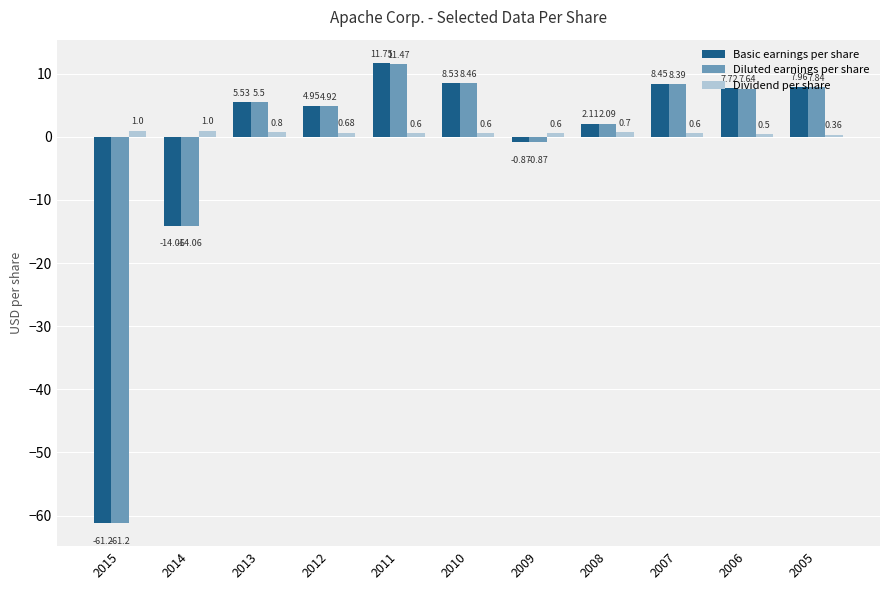

What is the sum of all Basic earnings per share values?

-19.1